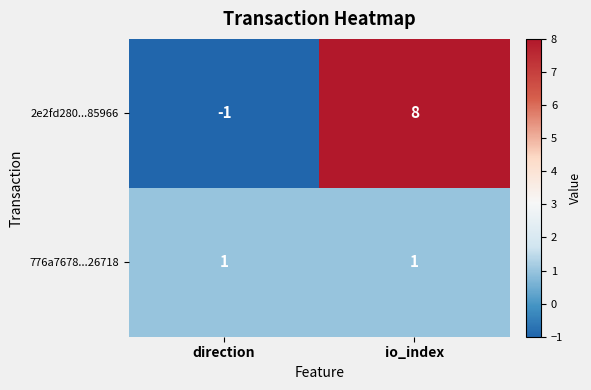

Reading left to right, list all the values displayed in this chart.

2e2fd280...85966: -1	8
776a7678...26718: 1	1